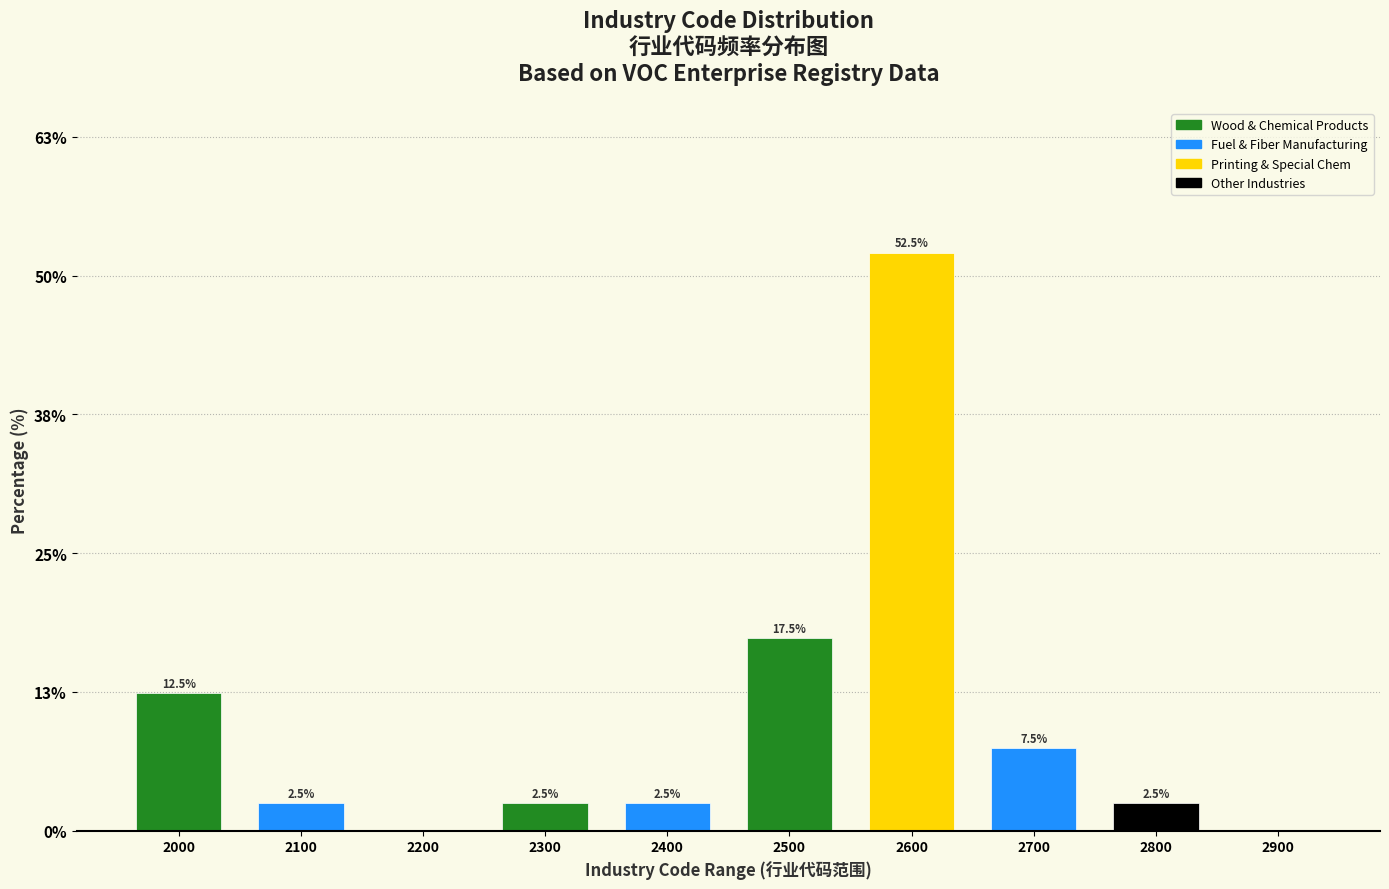

Reading left to right, transcribe all the data shown in this chart.

2000=12.5	2100=2.5	2200=0.0	2300=2.5	2400=2.5	2500=17.5	2600=52.5	2700=7.5	2800=2.5	2900=0.0